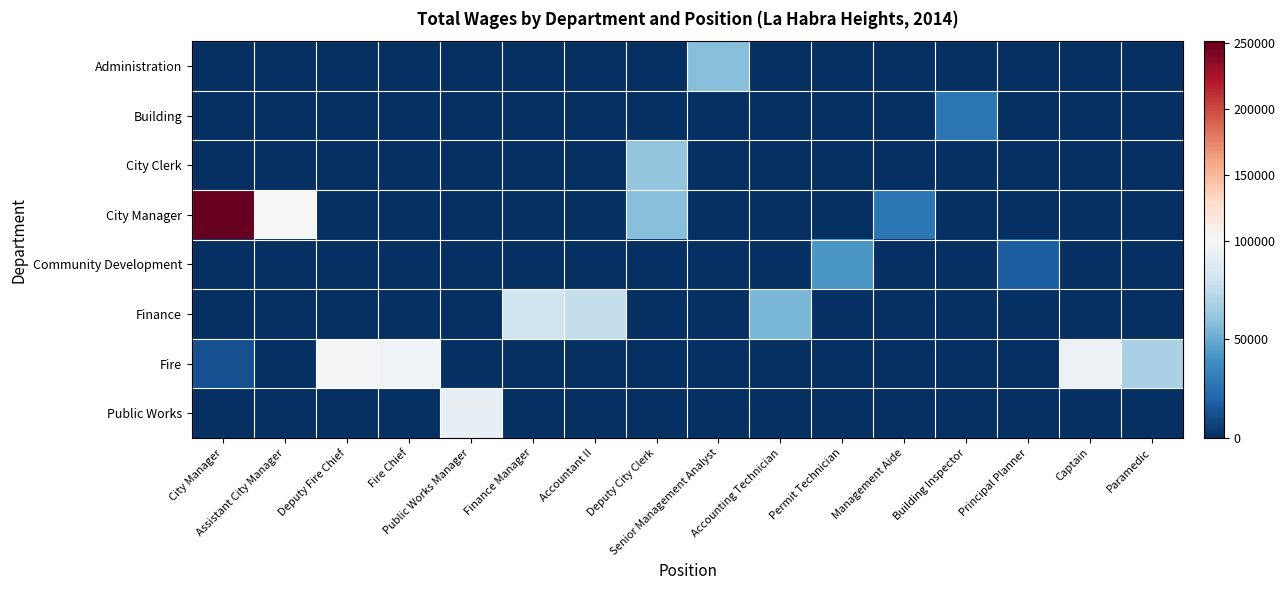

Reading left to right, extract all data points from this chart.

Administration: City Manager=0	Assistant City Manager=0	Deputy Fire Chief=0	Fire Chief=0	Public Works Manager=0	Finance Manager=0	Accountant II=0	Deputy City Clerk=0	Senior Management Analyst=57909	Accounting Technician=0	Permit Technician=0	Management Aide=0	Building Inspector=0	Principal Planner=0	Captain=0	Paramedic=0
Building: City Manager=0	Assistant City Manager=0	Deputy Fire Chief=0	Fire Chief=0	Public Works Manager=0	Finance Manager=0	Accountant II=0	Deputy City Clerk=0	Senior Management Analyst=0	Accounting Technician=0	Permit Technician=0	Management Aide=0	Building Inspector=26863	Principal Planner=0	Captain=0	Paramedic=0
City Clerk: City Manager=0	Assistant City Manager=0	Deputy Fire Chief=0	Fire Chief=0	Public Works Manager=0	Finance Manager=0	Accountant II=0	Deputy City Clerk=60744	Senior Management Analyst=0	Accounting Technician=0	Permit Technician=0	Management Aide=0	Building Inspector=0	Principal Planner=0	Captain=0	Paramedic=0
City Manager: City Manager=251641	Assistant City Manager=99903	Deputy Fire Chief=0	Fire Chief=0	Public Works Manager=0	Finance Manager=0	Accountant II=0	Deputy City Clerk=57964	Senior Management Analyst=0	Accounting Technician=0	Permit Technician=0	Management Aide=27935	Building Inspector=0	Principal Planner=0	Captain=0	Paramedic=0
Community Development: City Manager=0	Assistant City Manager=0	Deputy Fire Chief=0	Fire Chief=0	Public Works Manager=0	Finance Manager=0	Accountant II=0	Deputy City Clerk=0	Senior Management Analyst=0	Accounting Technician=0	Permit Technician=41886	Management Aide=0	Building Inspector=0	Principal Planner=17916	Captain=0	Paramedic=0
Finance: City Manager=0	Assistant City Manager=0	Deputy Fire Chief=0	Fire Chief=0	Public Works Manager=0	Finance Manager=80444	Accountant II=76331	Deputy City Clerk=0	Senior Management Analyst=0	Accounting Technician=54612	Permit Technician=0	Management Aide=0	Building Inspector=0	Principal Planner=0	Captain=0	Paramedic=0
Fire: City Manager=12300	Assistant City Manager=0	Deputy Fire Chief=98558	Fire Chief=97500	Public Works Manager=0	Finance Manager=0	Accountant II=0	Deputy City Clerk=0	Senior Management Analyst=0	Accounting Technician=0	Permit Technician=0	Management Aide=0	Building Inspector=0	Principal Planner=0	Captain=95095	Paramedic=68071
Public Works: City Manager=0	Assistant City Manager=0	Deputy Fire Chief=0	Fire Chief=0	Public Works Manager=92016	Finance Manager=0	Accountant II=0	Deputy City Clerk=0	Senior Management Analyst=0	Accounting Technician=0	Permit Technician=0	Management Aide=0	Building Inspector=0	Principal Planner=0	Captain=0	Paramedic=0